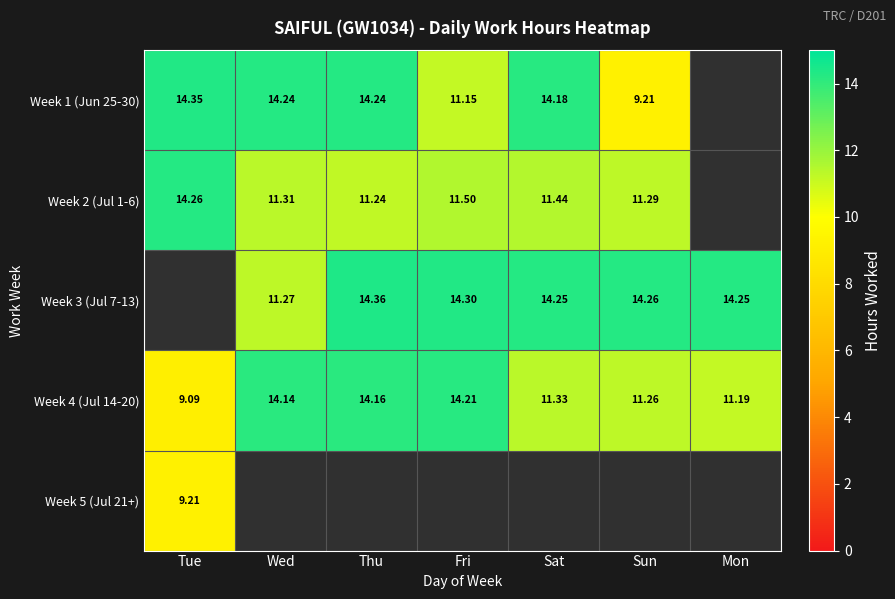

The Week 4 (Jul 14-20) series shows 11.3 at Sat. True or false?

True